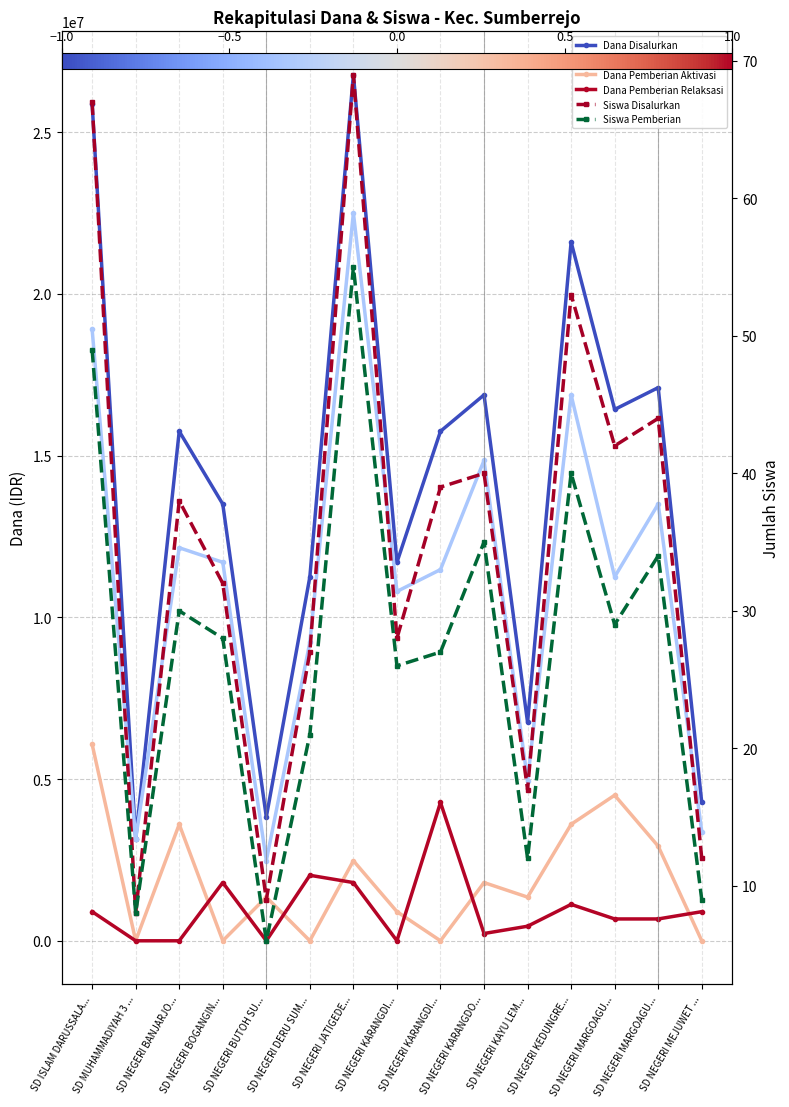

Which series has the largest total across all categories?

Dana Disalurkan